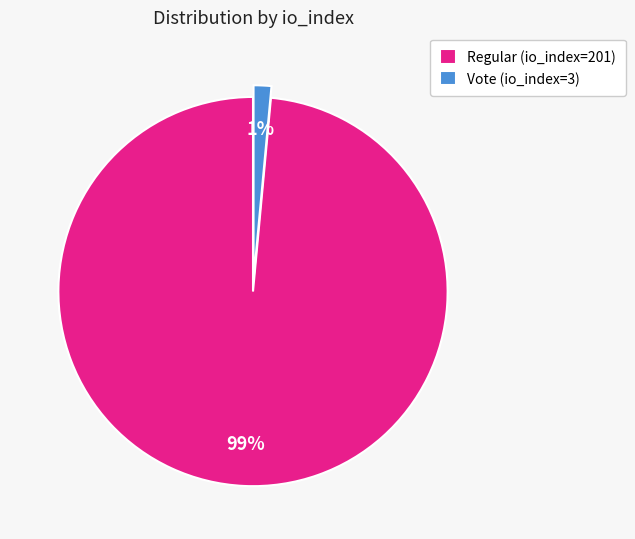

The Regular (io_index=201) slice represents 99% of the pie. True or false?

True